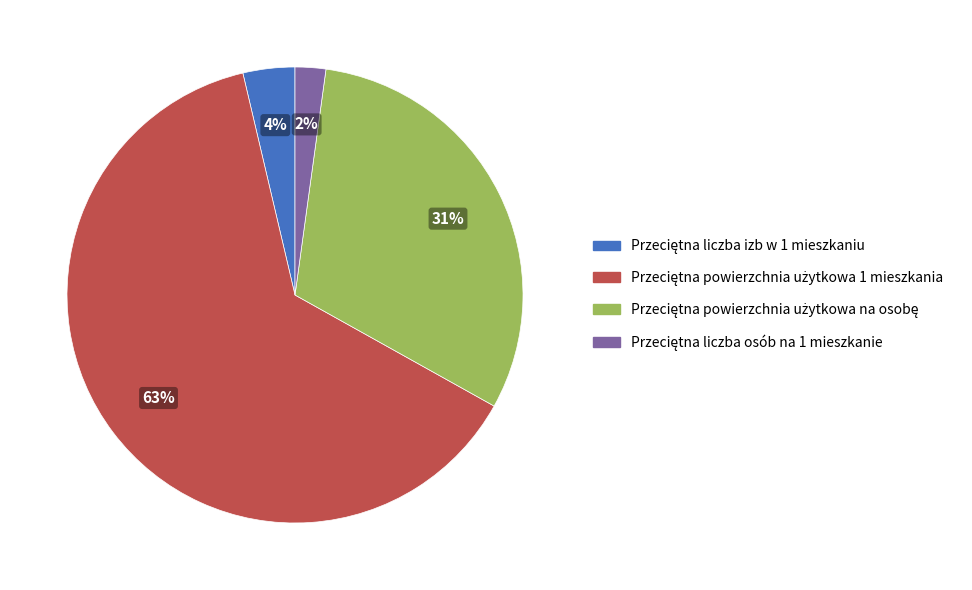

To the nearest percent, what is the difference between the largest and smallest slice percentages?

61%